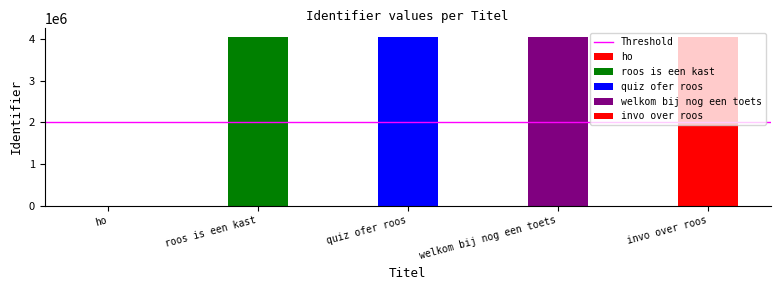

Reading right to left, transcribe all the data shown in this chart.

4053524	4053477	4053476	4053470	0